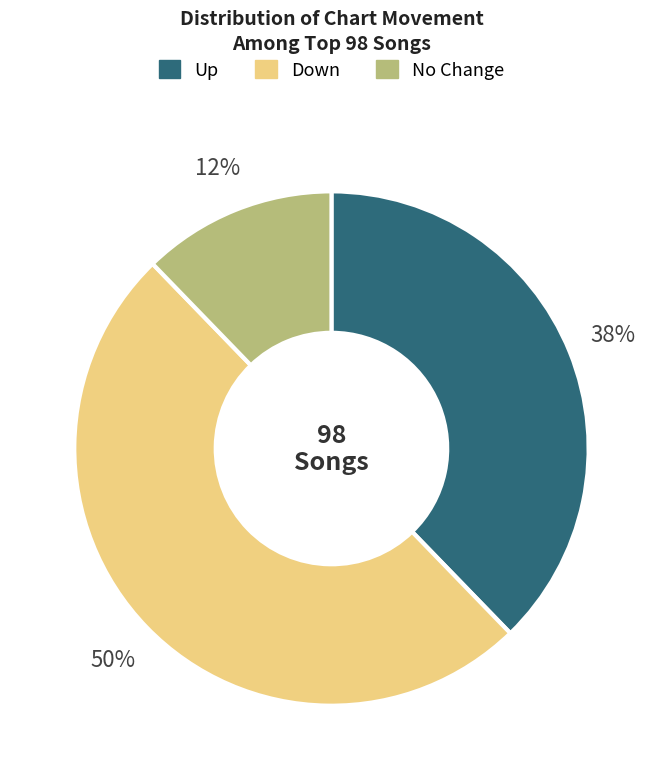

To the nearest percent, what is the average slice percentage?

33%